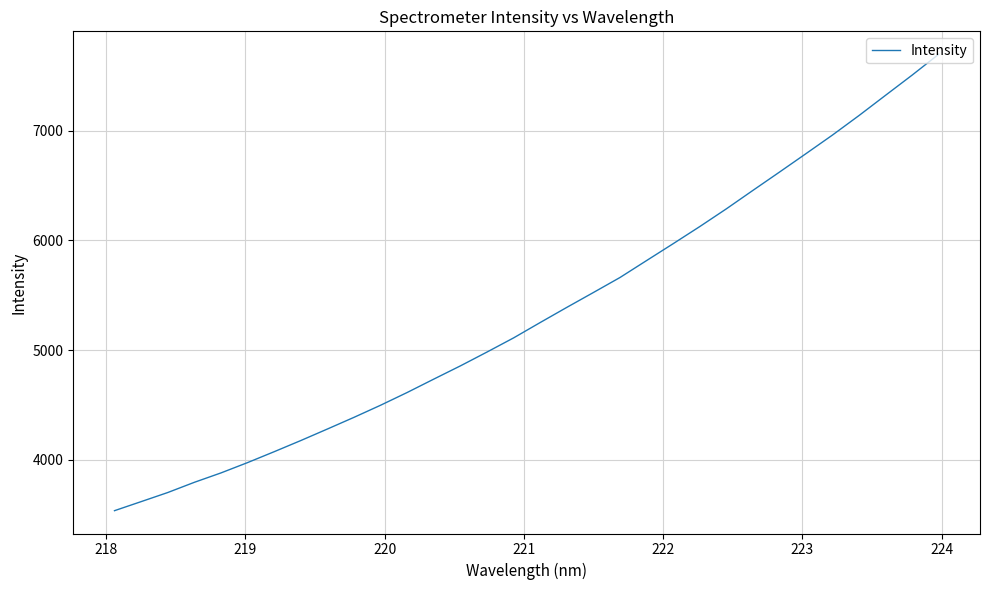

What is the greatest value displayed?

7698.5